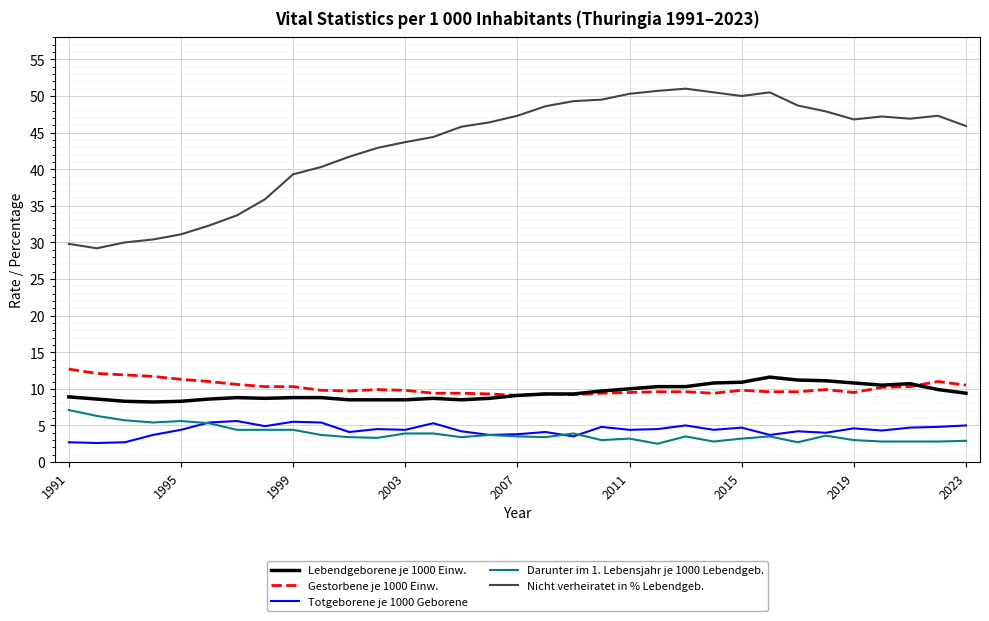

Does the chart have visible grid lines?

Yes